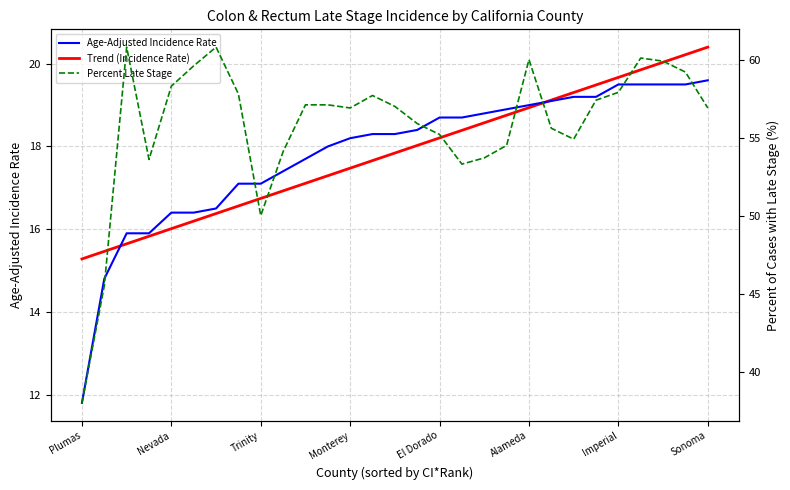

The value of Trend (Incidence Rate) at 21 is 19.1. True or false?

True